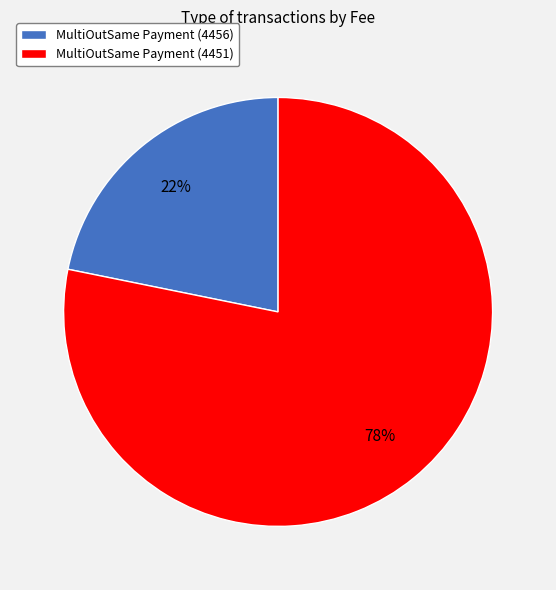

What percentage is the MultiOutSame Payment (4456) slice, to the nearest percent?

22%